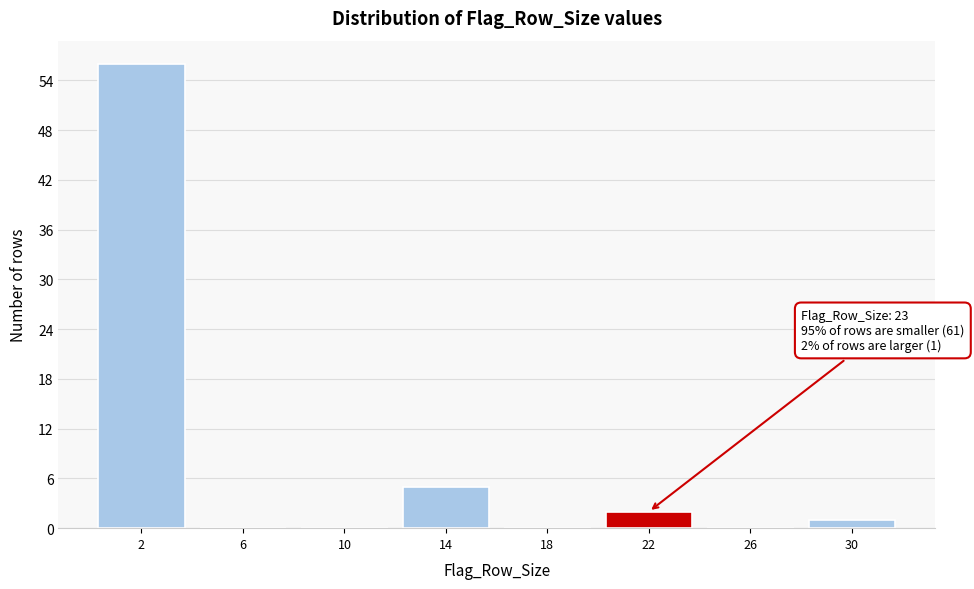

Which range on the x-axis has the tallest bar?

0 to 4